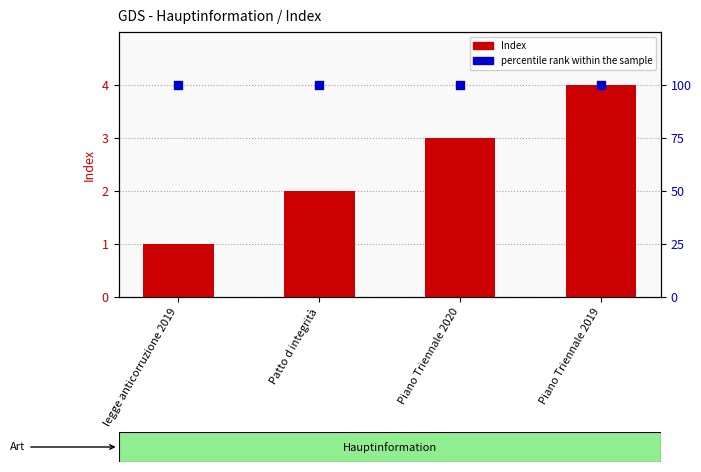

Which series contains the highest Y value?

percentile rank within the sample